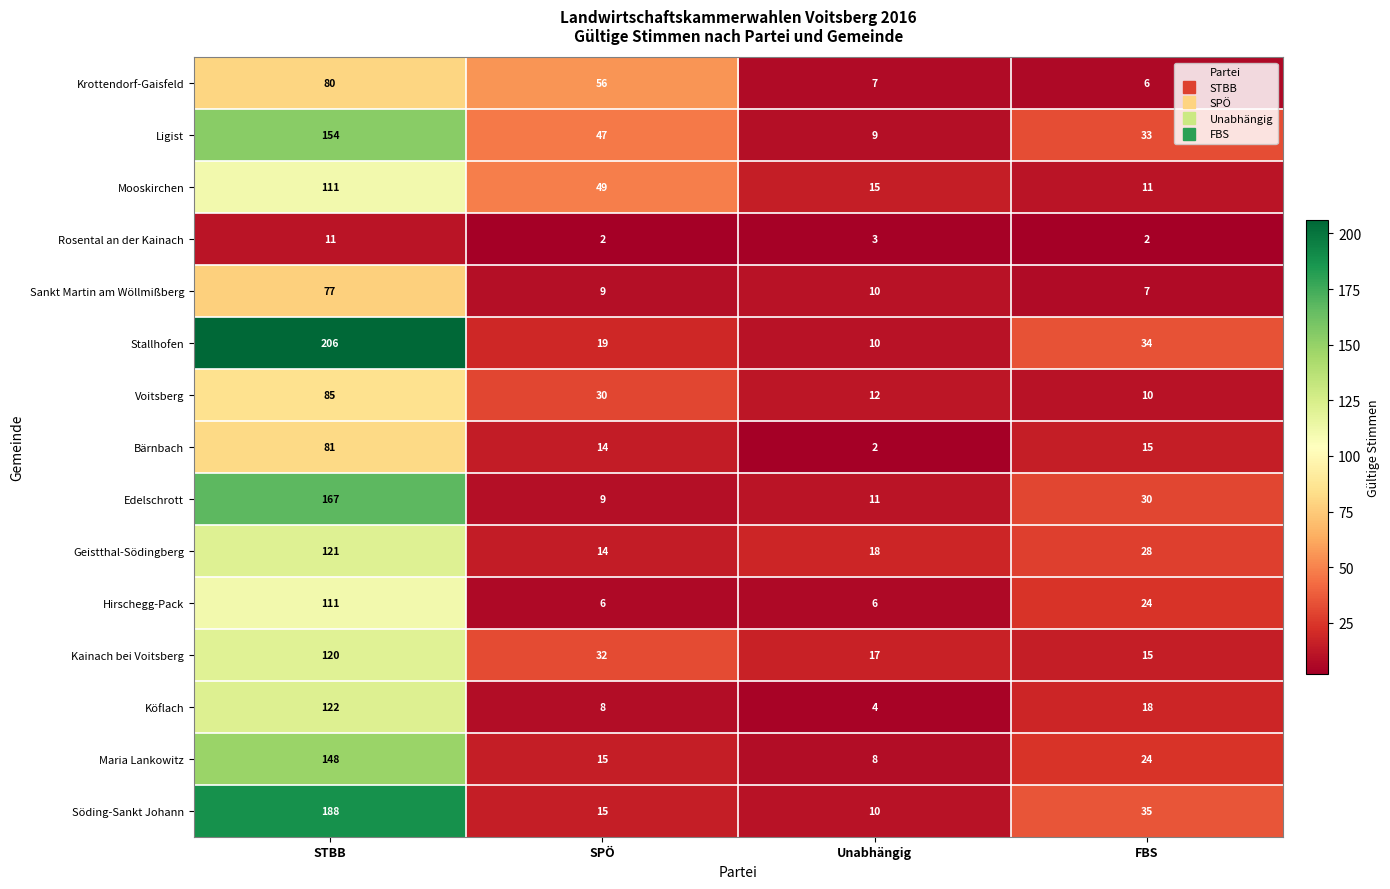

What is the lowest value of the Mooskirchen series?

11